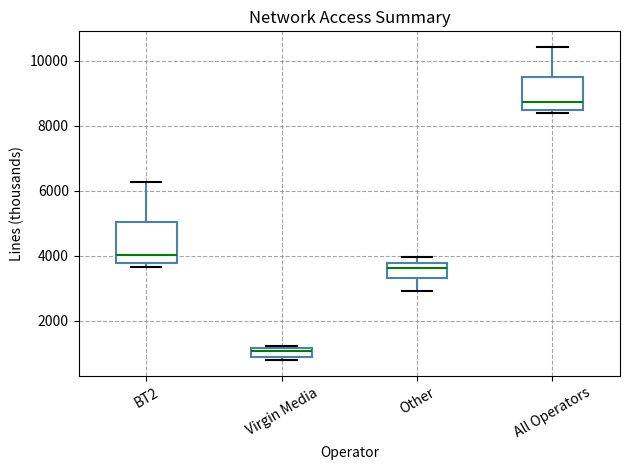

Where is the lower edge of the box for BT2 on the y-axis? The values are not printed on the chart, so give them approximately, as read against the axis.

3800